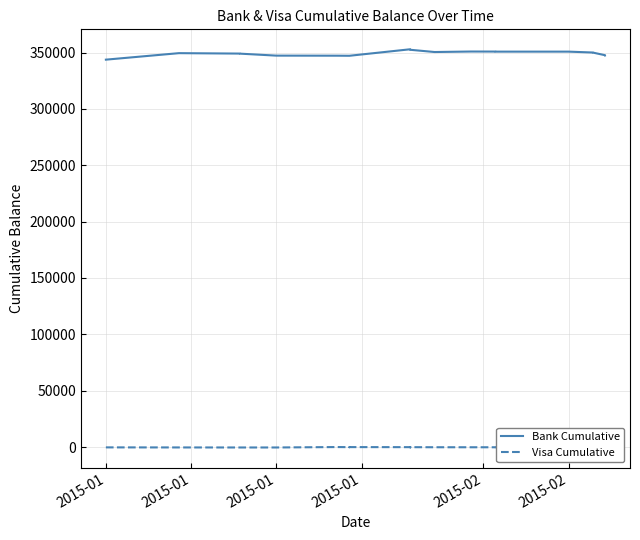

Which series has the largest total across all categories?

Bank Cumulative